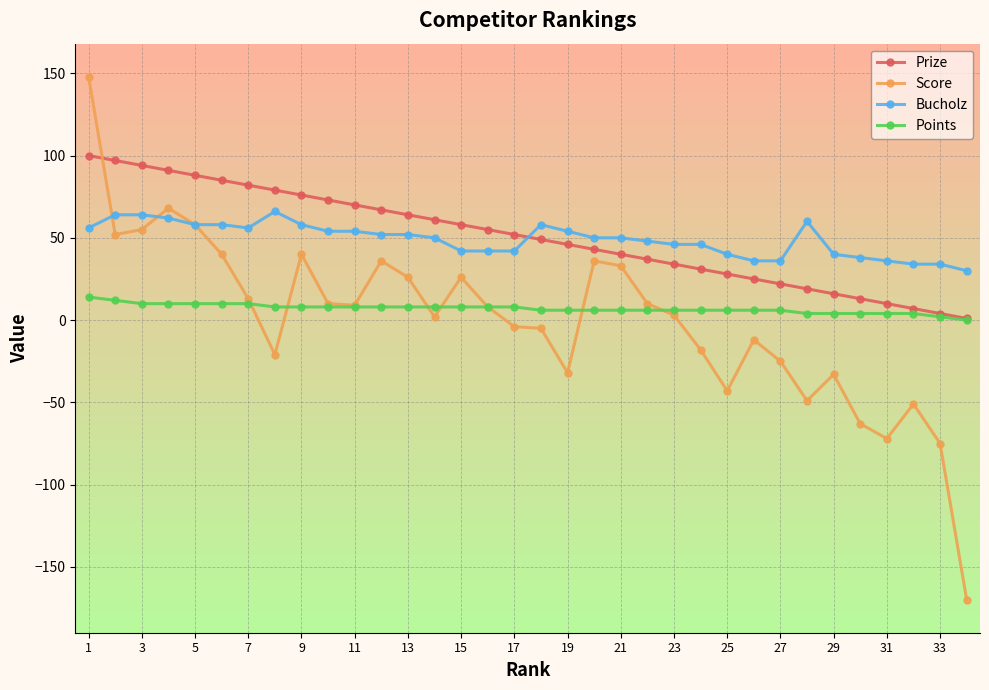

True or false: Score has more than 0 interior local peaks.

True